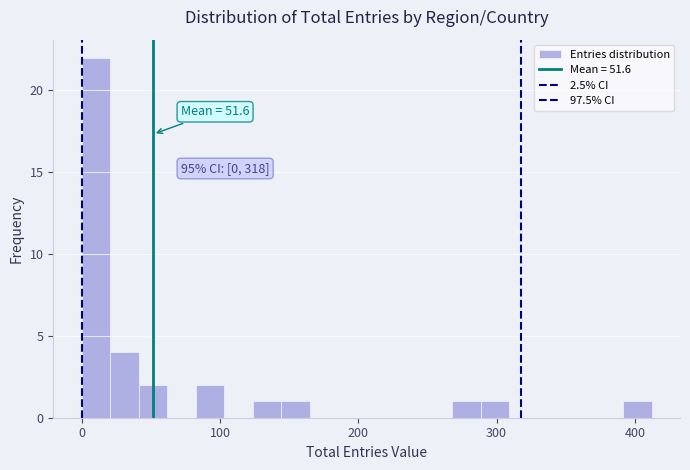

Around what value on the x-axis is the tallest bar? Give the approximate position of its centre, as read against the axis.

10